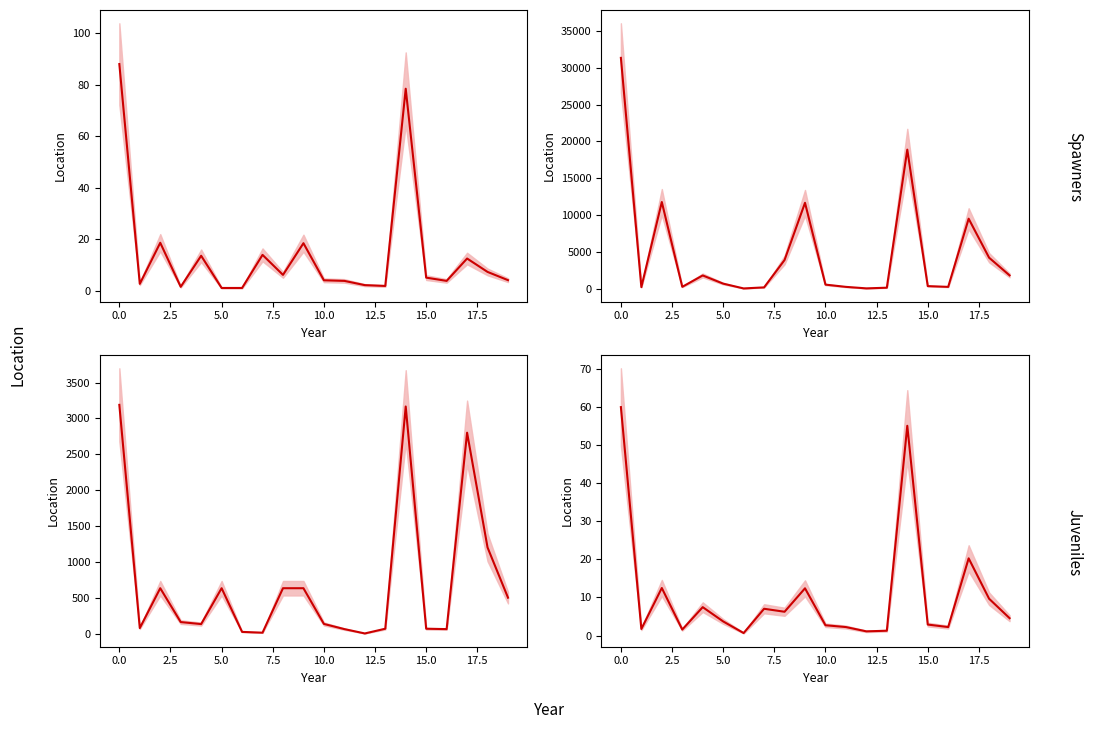

Reading left to right, extract all data points from this chart.

59.9	1.7	12.5	1.6	7.4	3.7	0.7	7.0	6.2	12.4	2.7	2.2	1.1	1.3	55.0	2.9	2.2	20.2	9.7	4.5